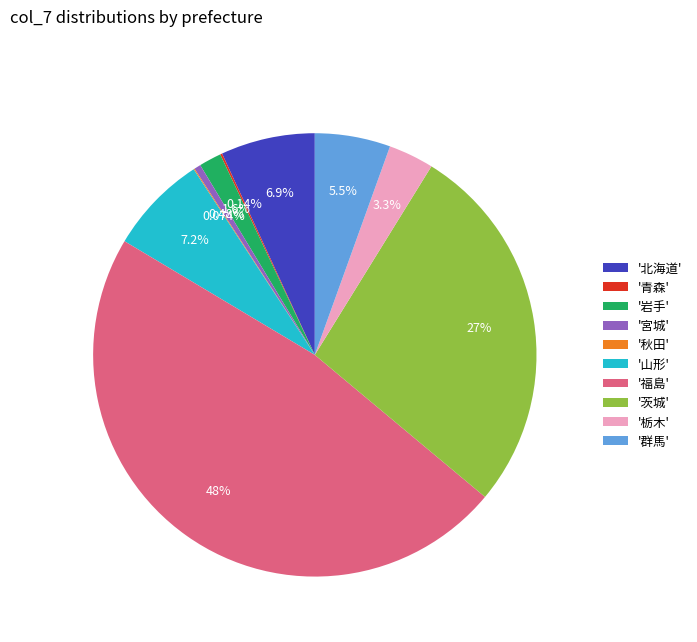

To the nearest percent, what is the average slice percentage?

10%